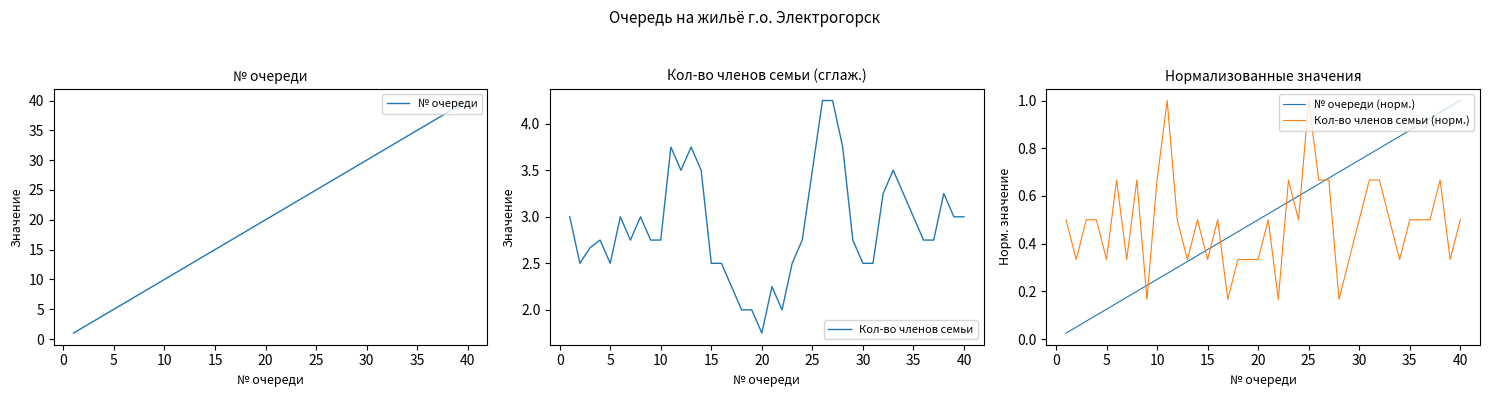

The Кол-во членов семьи (норм.) series shows 0.2 at 35. True or false?

False